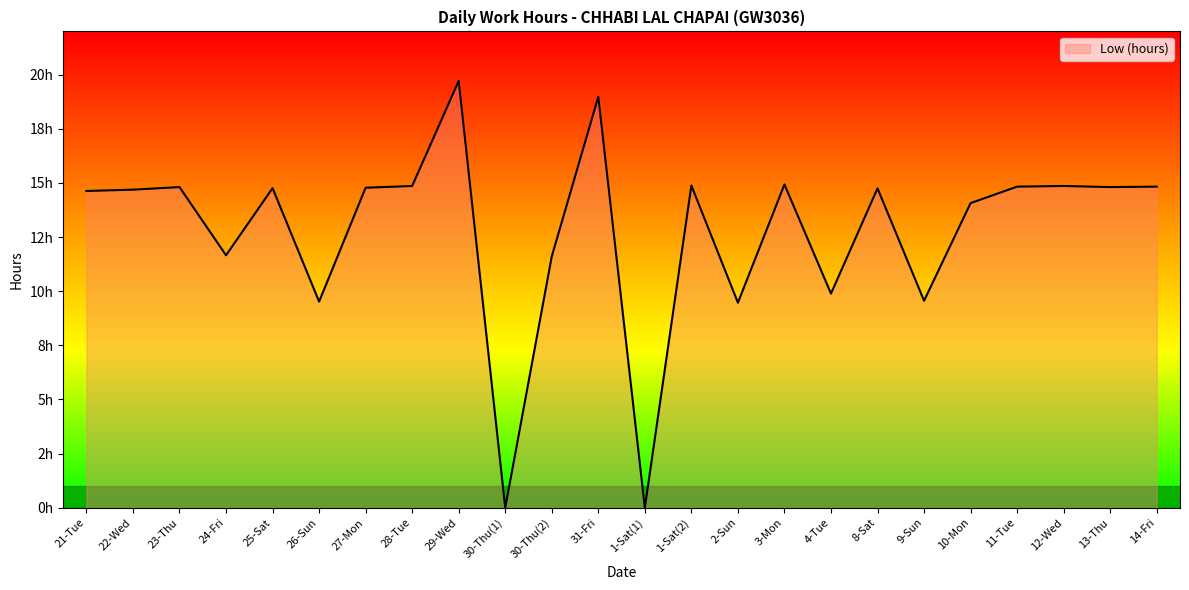

What is the sum of the values at 23-Thu and 8-Sat?

29.6